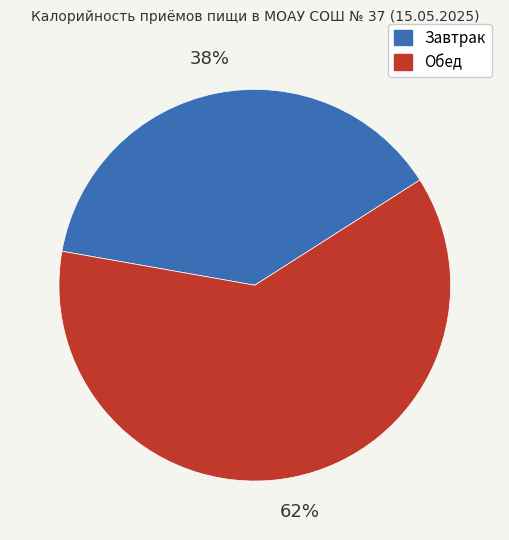

To the nearest percent, what percentage of the pie is Обед?

62%